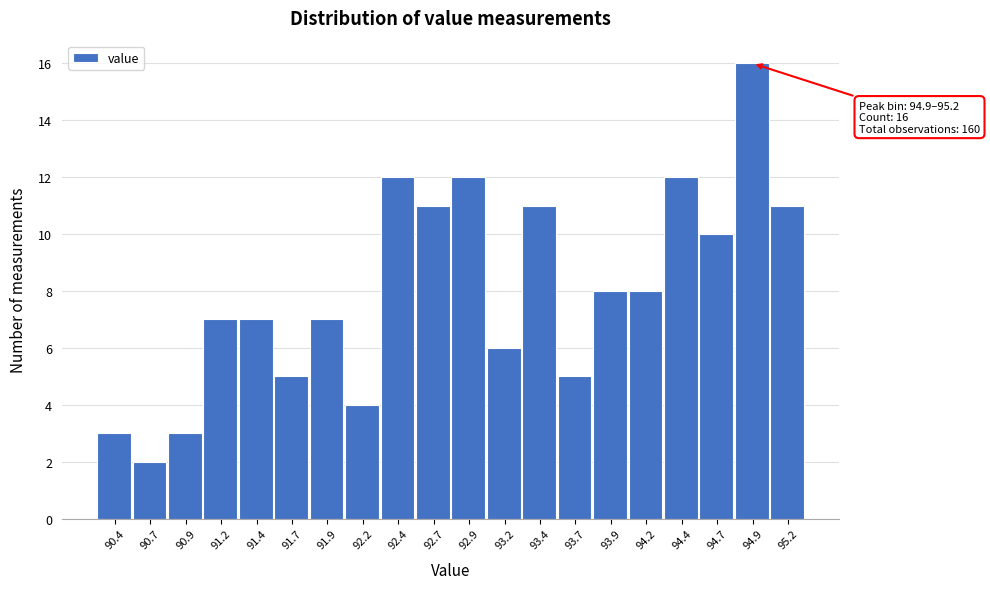

Reading right to left, what are all the values shown in this chart?

95.2=11	94.9=16	94.7=10	94.4=12	94.2=8	93.9=8	93.7=5	93.4=11	93.2=6	92.9=12	92.7=11	92.4=12	92.2=4	91.9=7	91.7=5	91.4=7	91.2=7	90.9=3	90.7=2	90.4=3